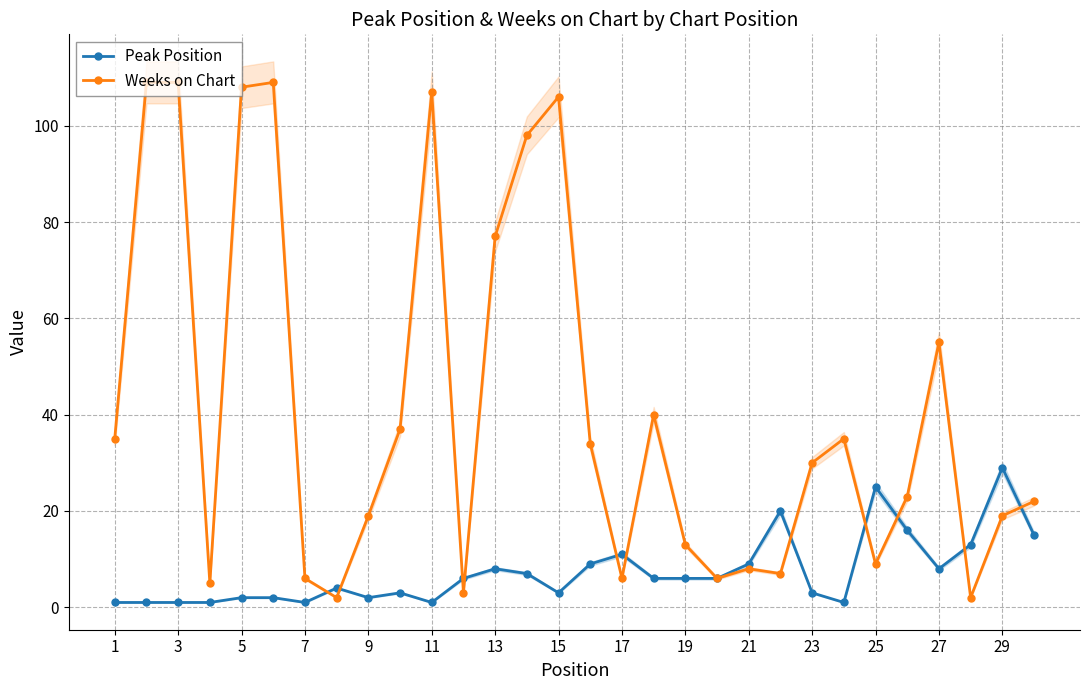

True or false: Peak Position and Weeks on Chart cross at least once.

True